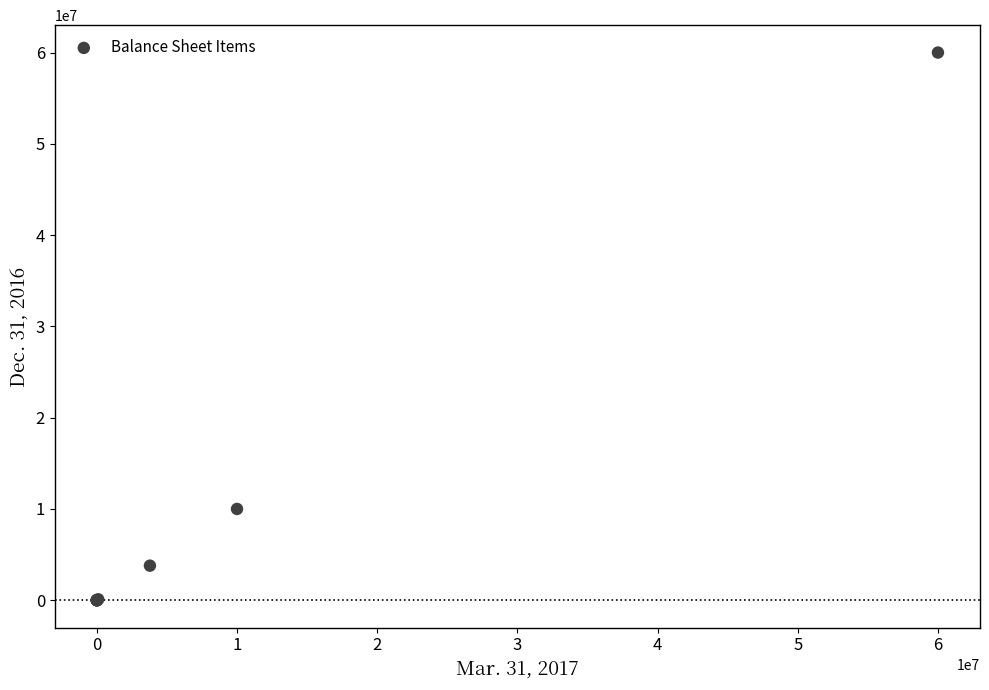

What Y value in the scatter plot is closest to 30000000?

10000000.0